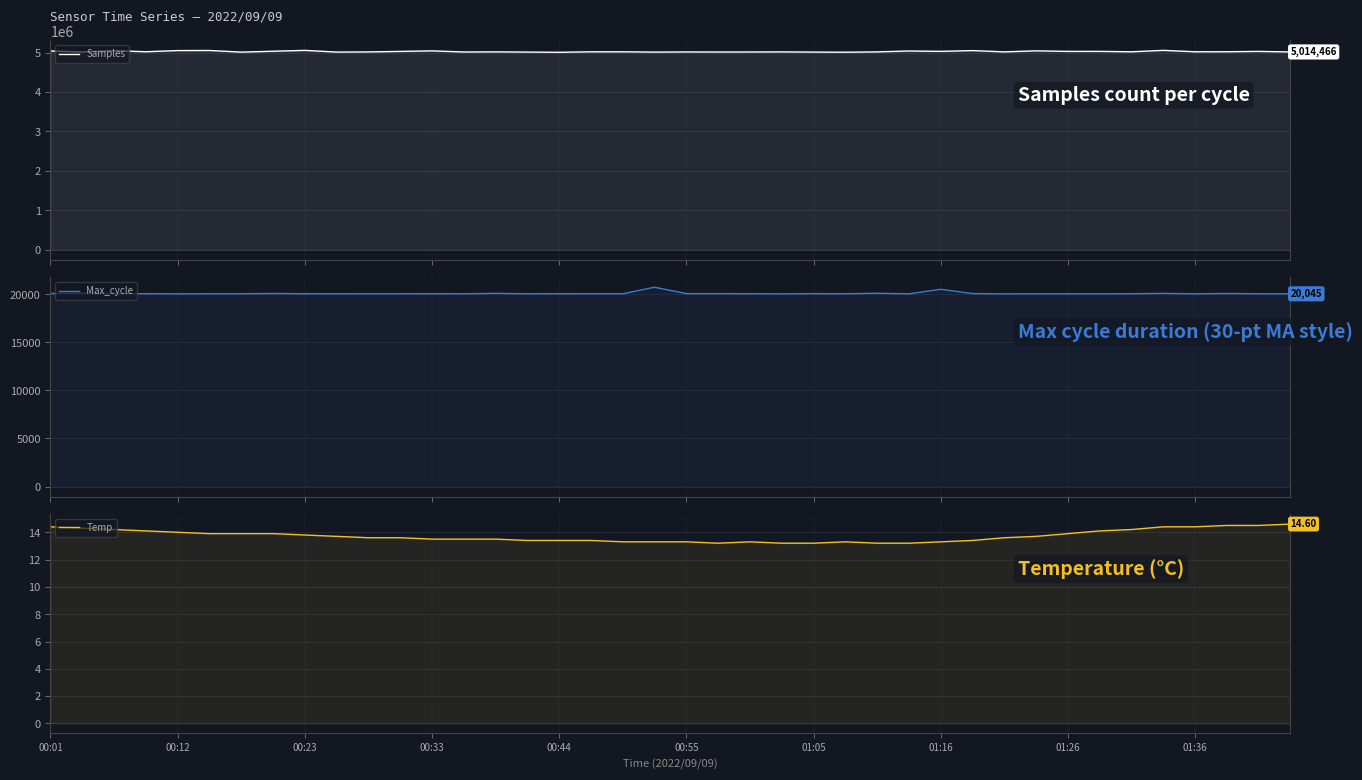

At 38, list the series in order from largest to smallest.

Samples, Max_cycle, Temp